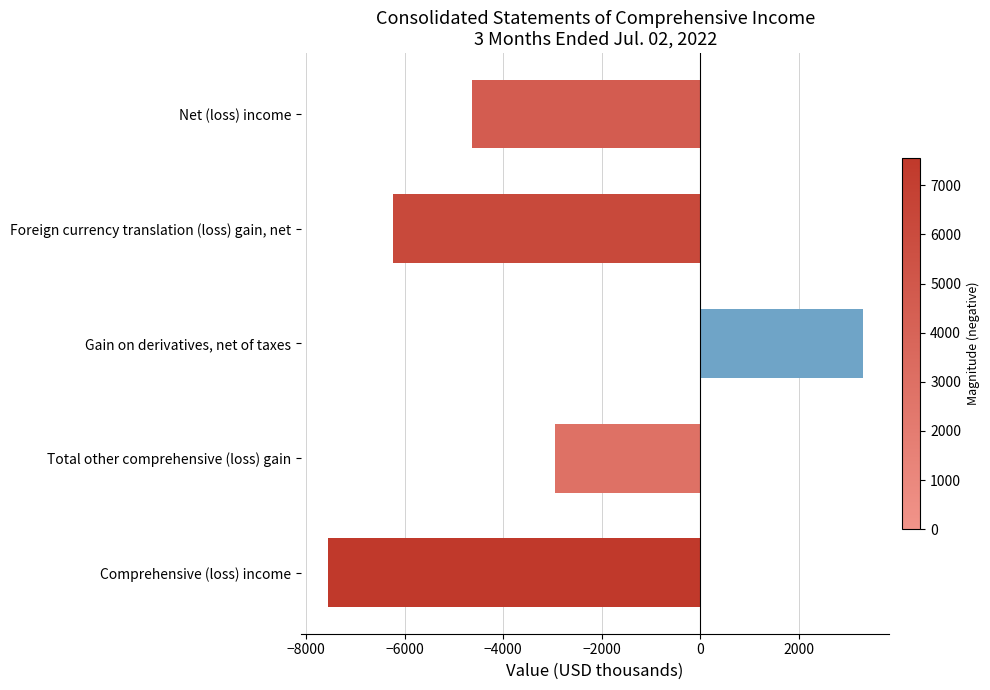

What is the smallest value displayed?

-7563